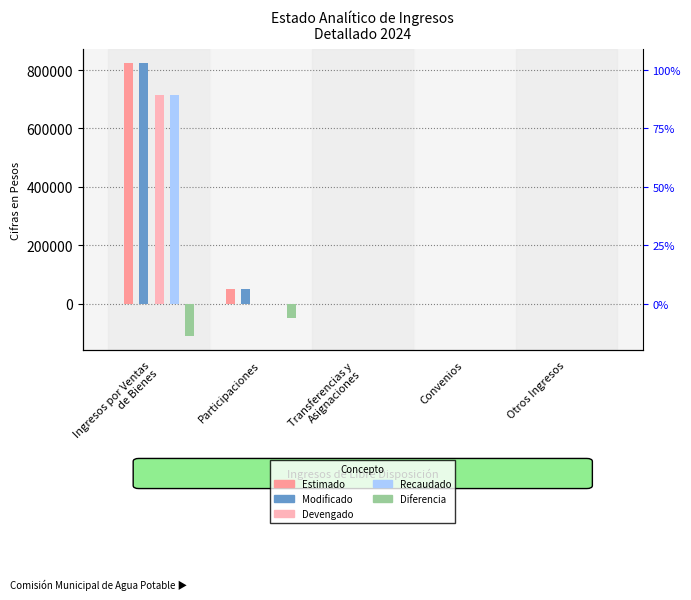

What is the smallest value displayed?

-111618